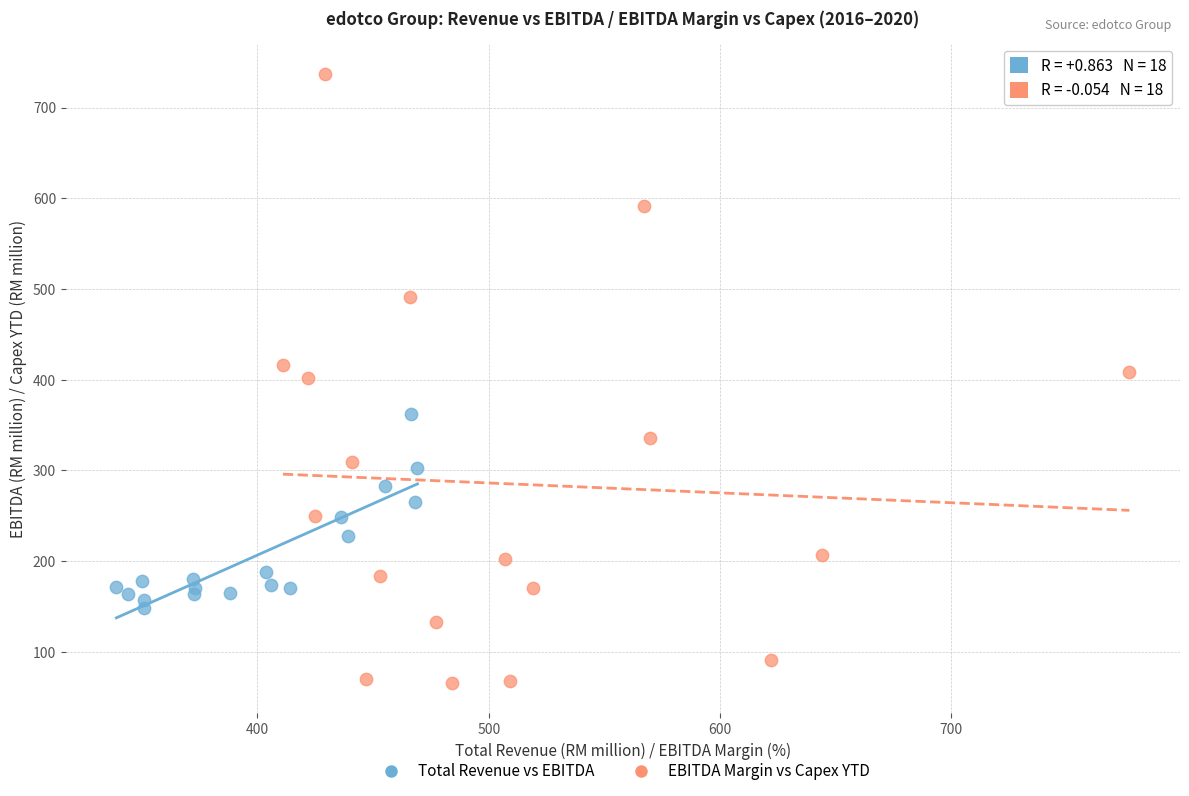

What are all the series names shown in the legend?

Total Revenue vs EBITDA, EBITDA Margin vs Capex YTD